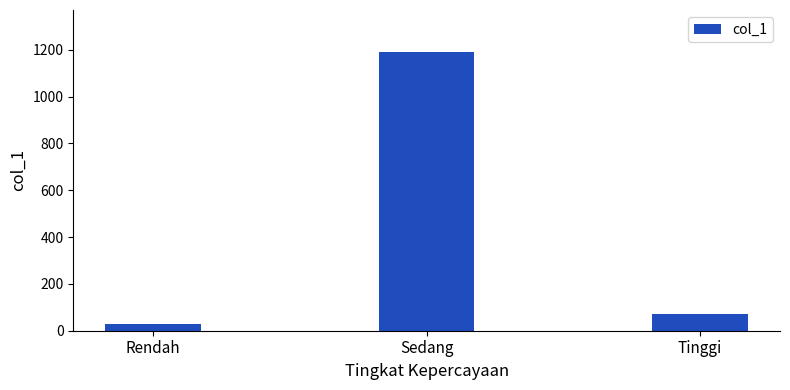

Reading right to left, transcribe all the data shown in this chart.

73	1191	28